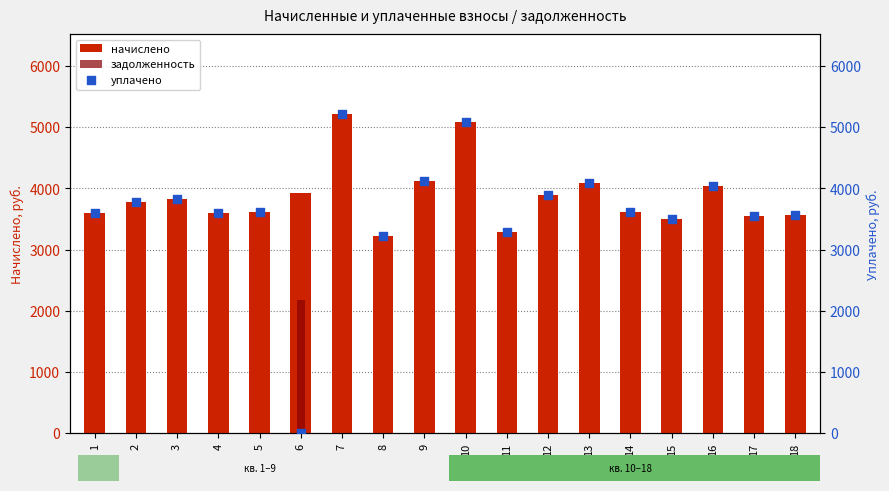

At how many categories does at least one series exceed 515?

18